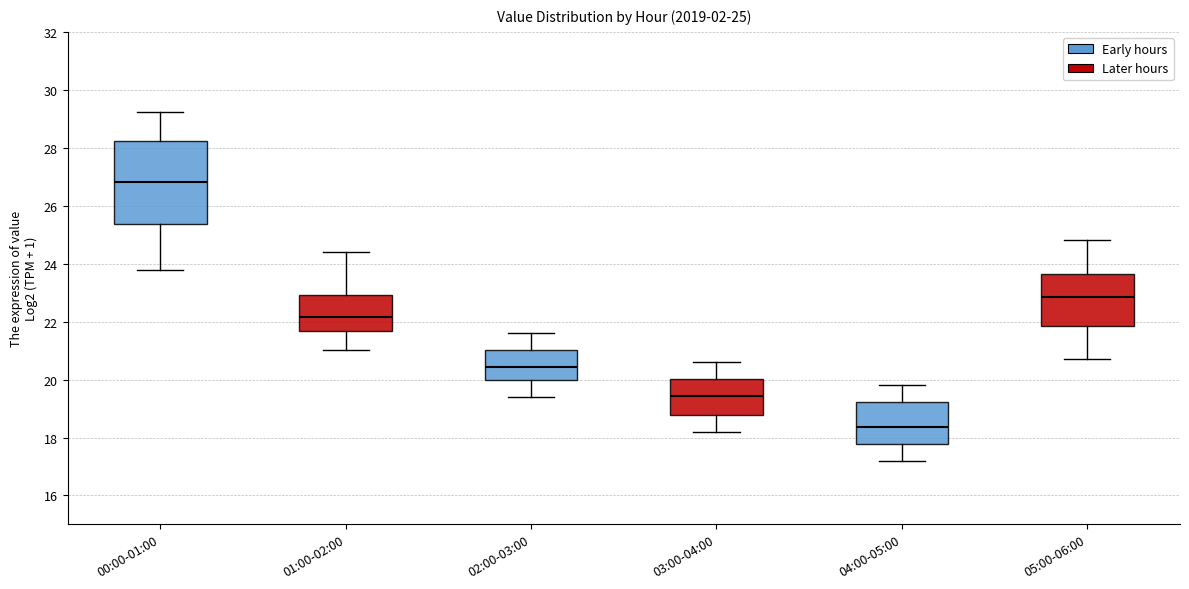

Which box's median line is the lowest?

04:00-05:00